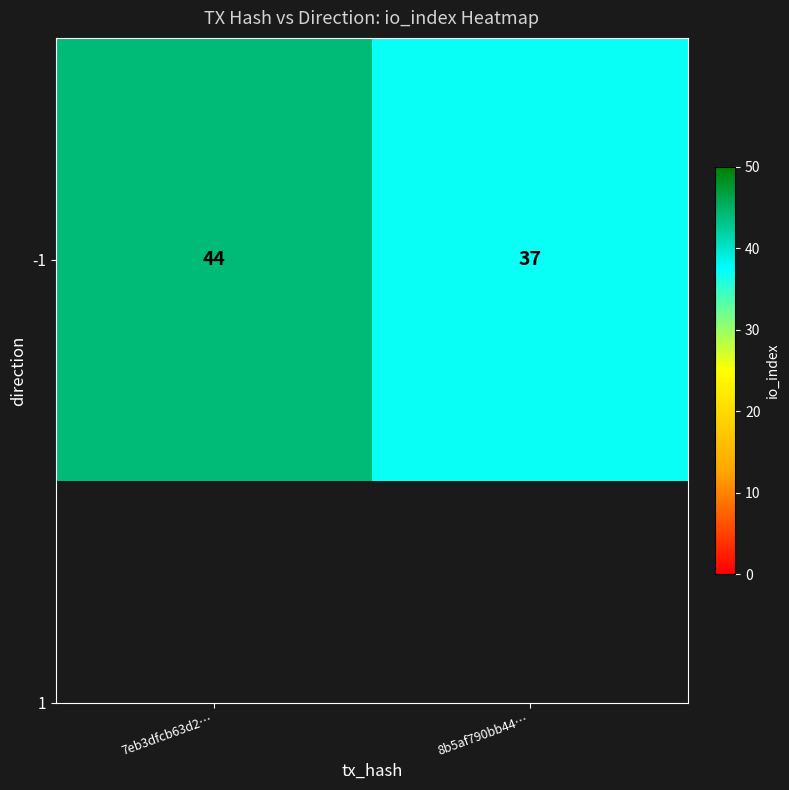

List the labels in order of value, smallest first.

8b5af790bb44…, 7eb3dfcb63d2…